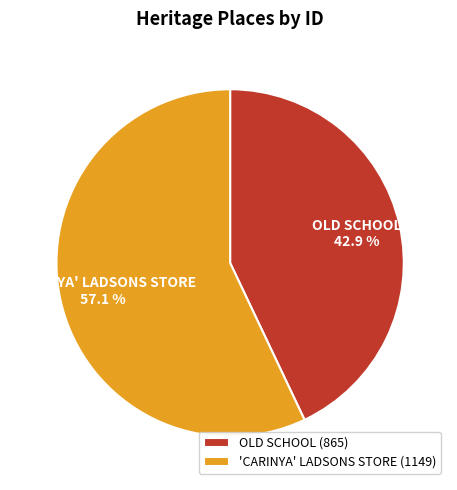

What percentage is the OLD SCHOOL slice, to the nearest percent?

43%